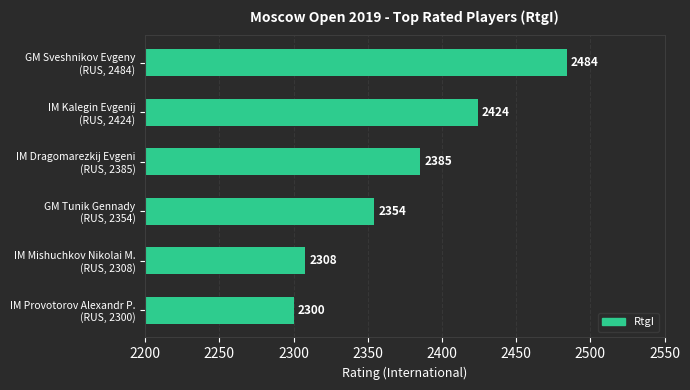

What is the minimum value shown in the chart?

2300